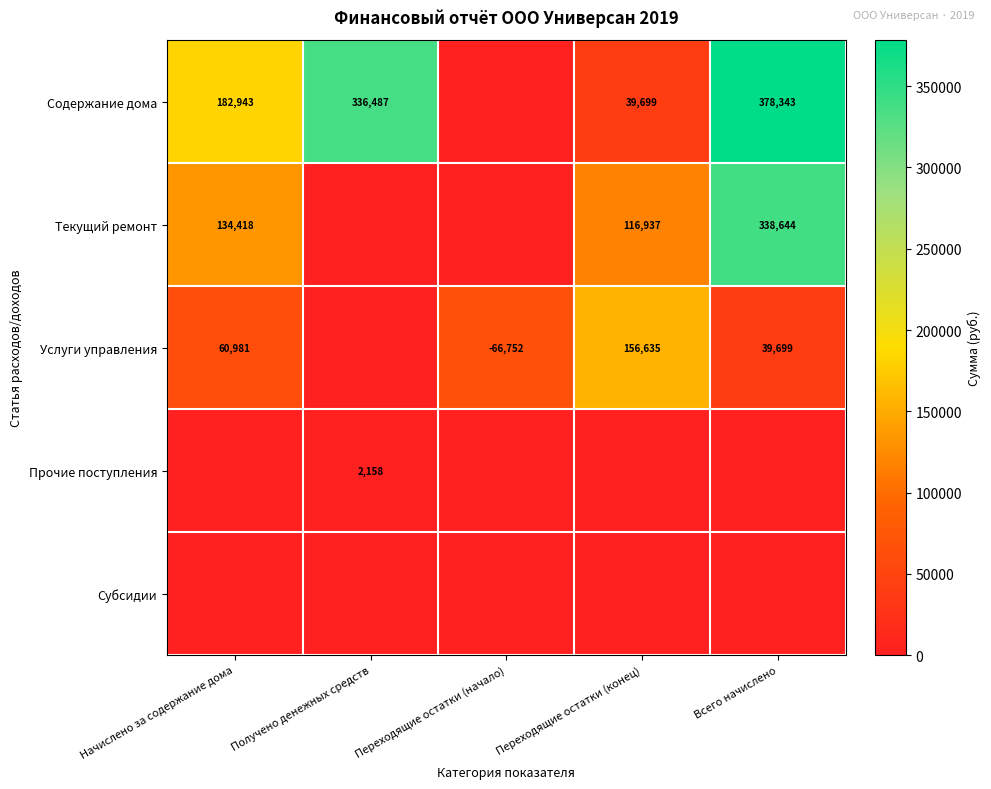

True or false: Услуги управления has a value of -66752 at Переходящие остатки (начало).

True